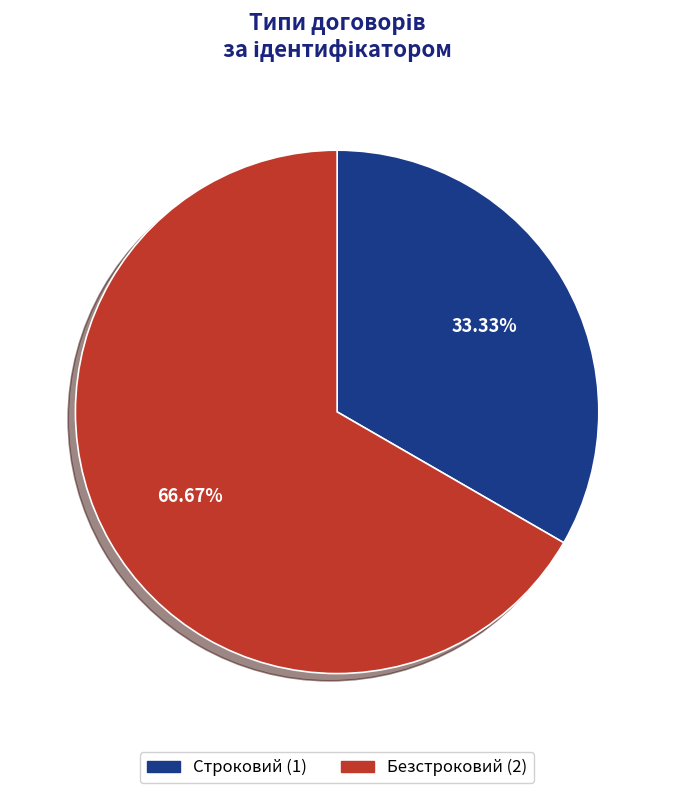

What is the ratio of the value at Безстроковий to the value at Строковий?

2.0